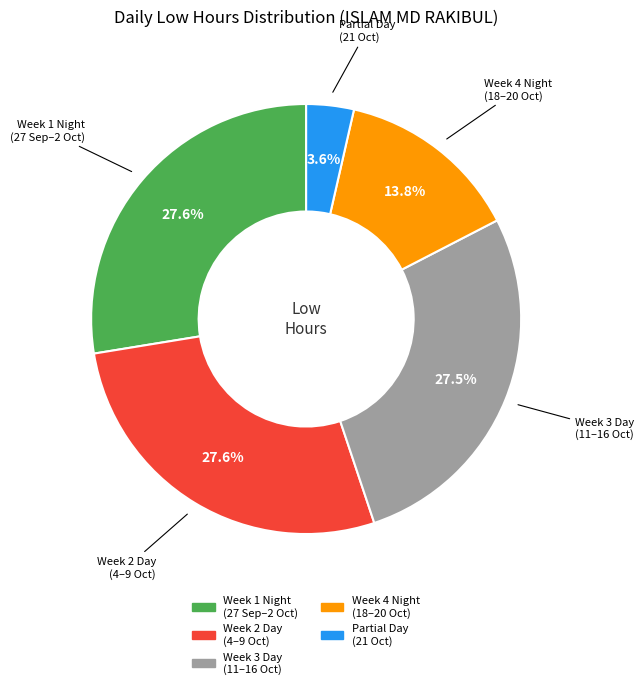

Is there any slice that represents more than half of the pie?

No